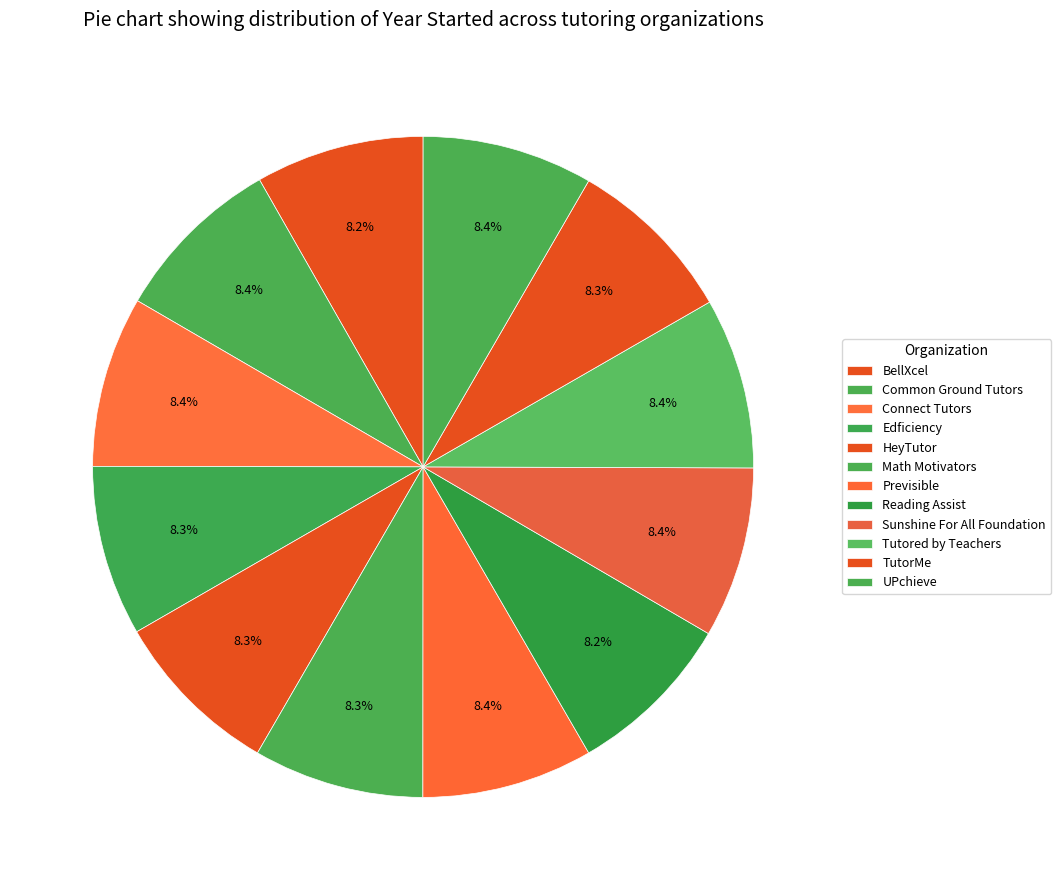

What is the largest slice in the pie chart?

Common Ground Tutors